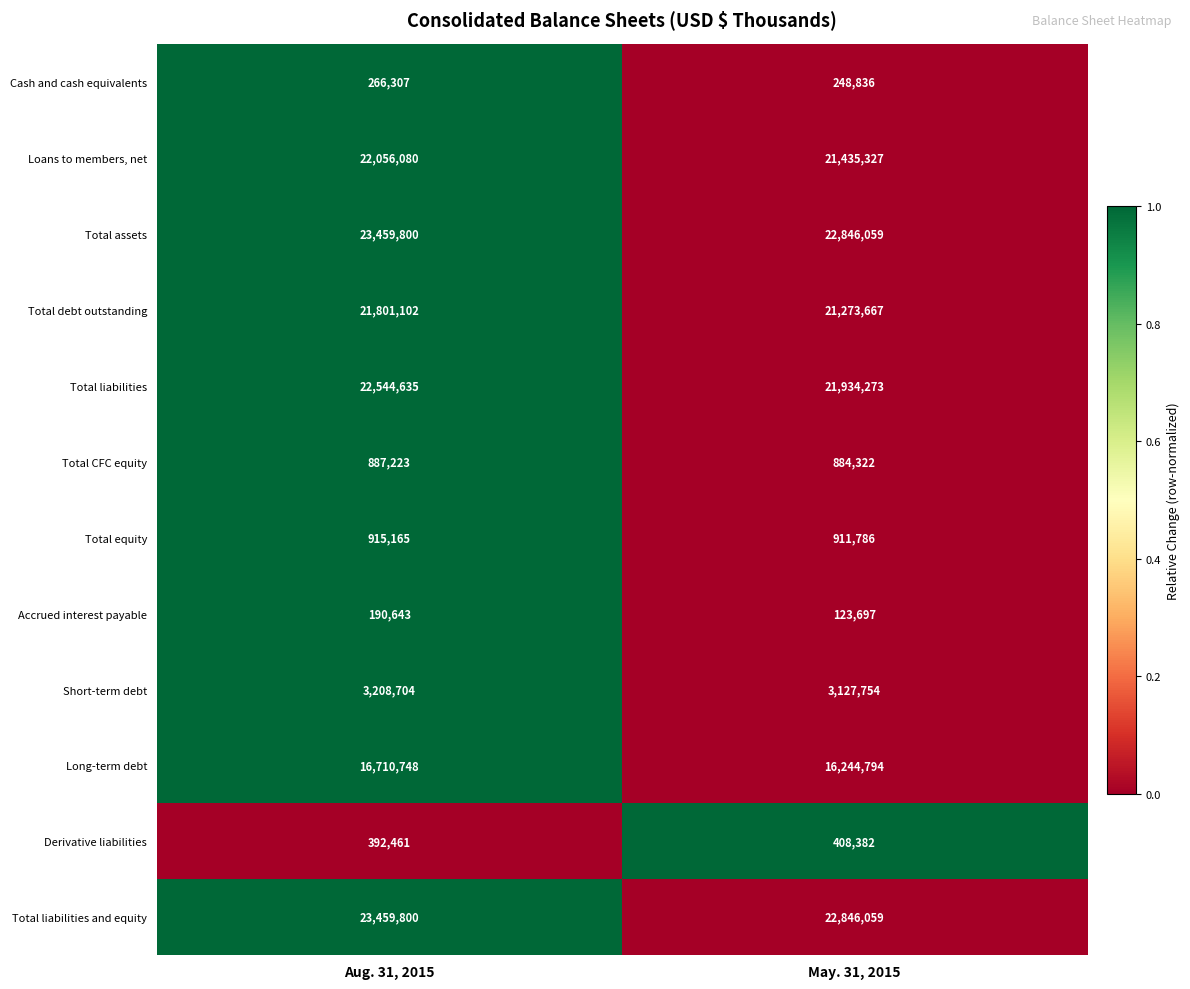

At which label is Total equity closest to 913475?

May. 31, 2015